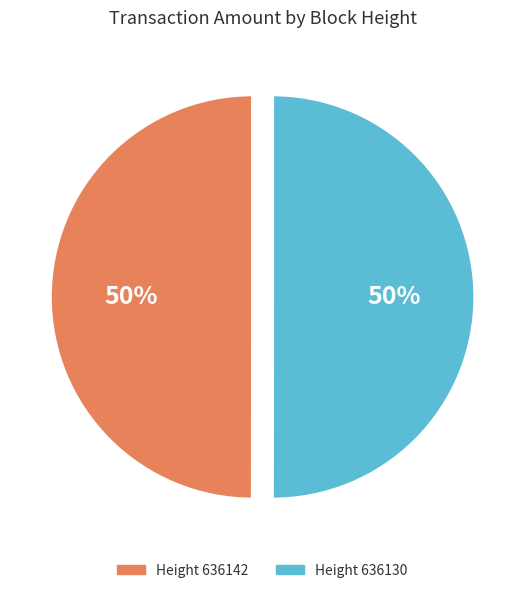

How many slices are in this pie chart?

2